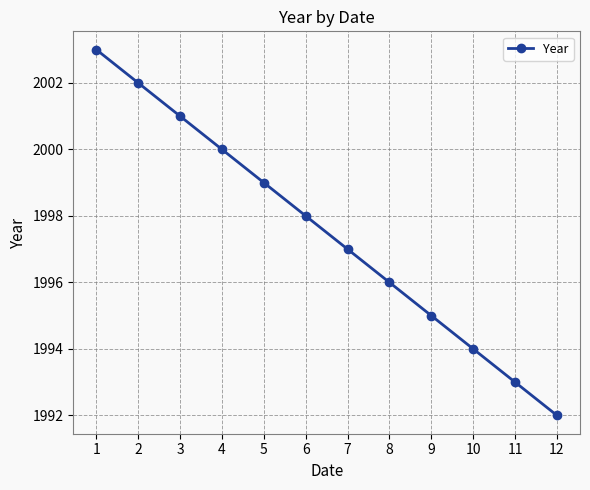

How many distinct data groups are displayed?

1